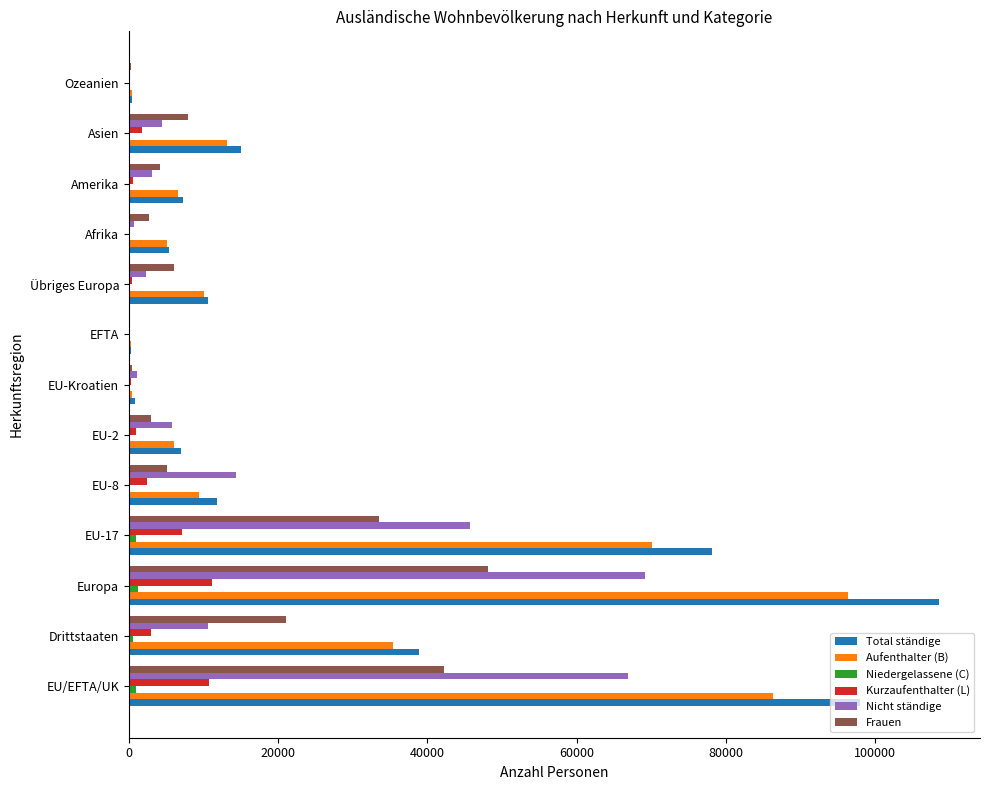

Between EFTA and Übriges Europa, which series saw the biggest shift?

Total ständige